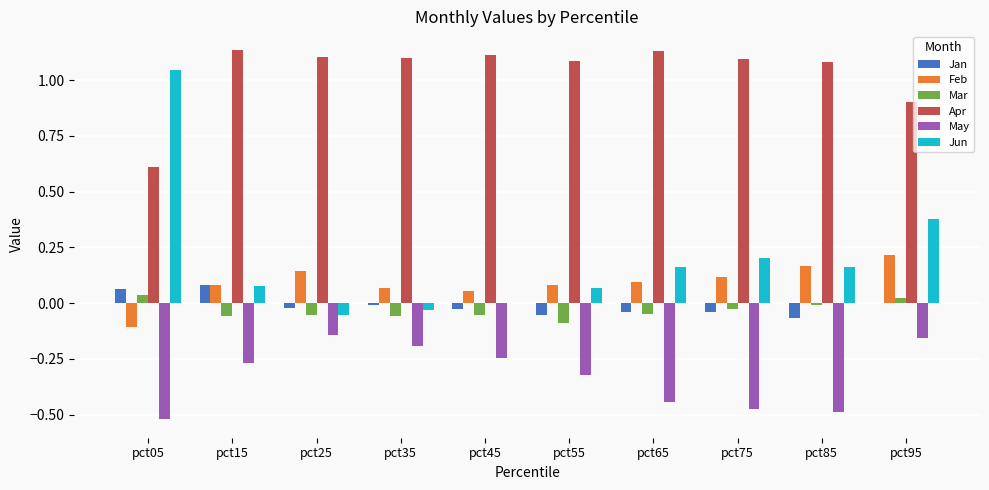

Which category has the highest value in the Mar series?

pct05